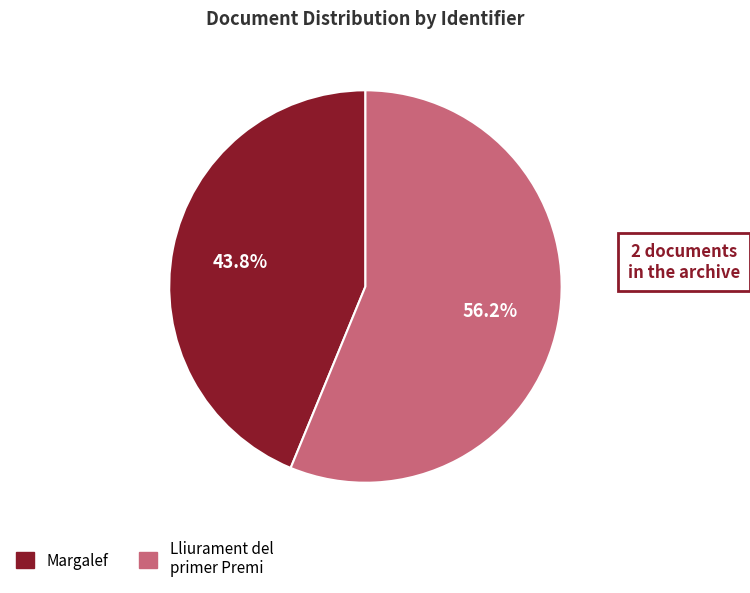

Count the number of slices in the pie.

2